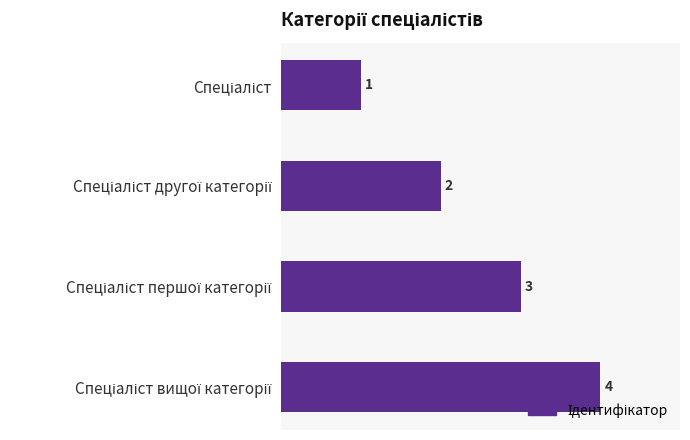

How many distinct data groups are displayed?

1